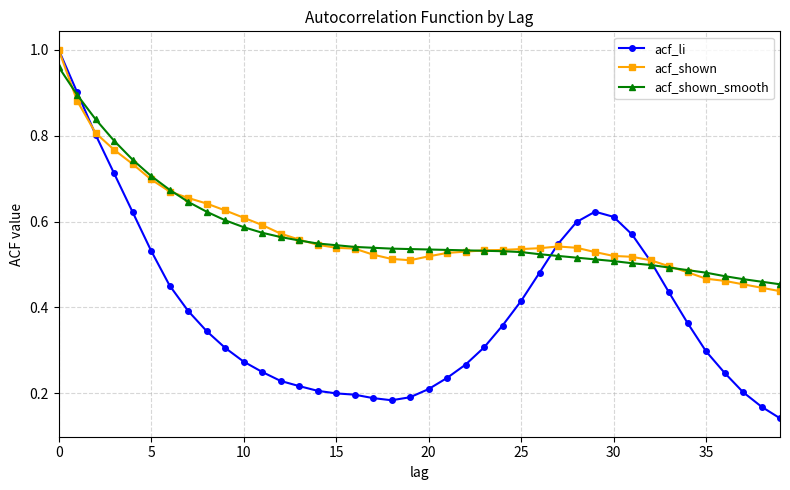

What is the sum of all acf_shown values?

23.1